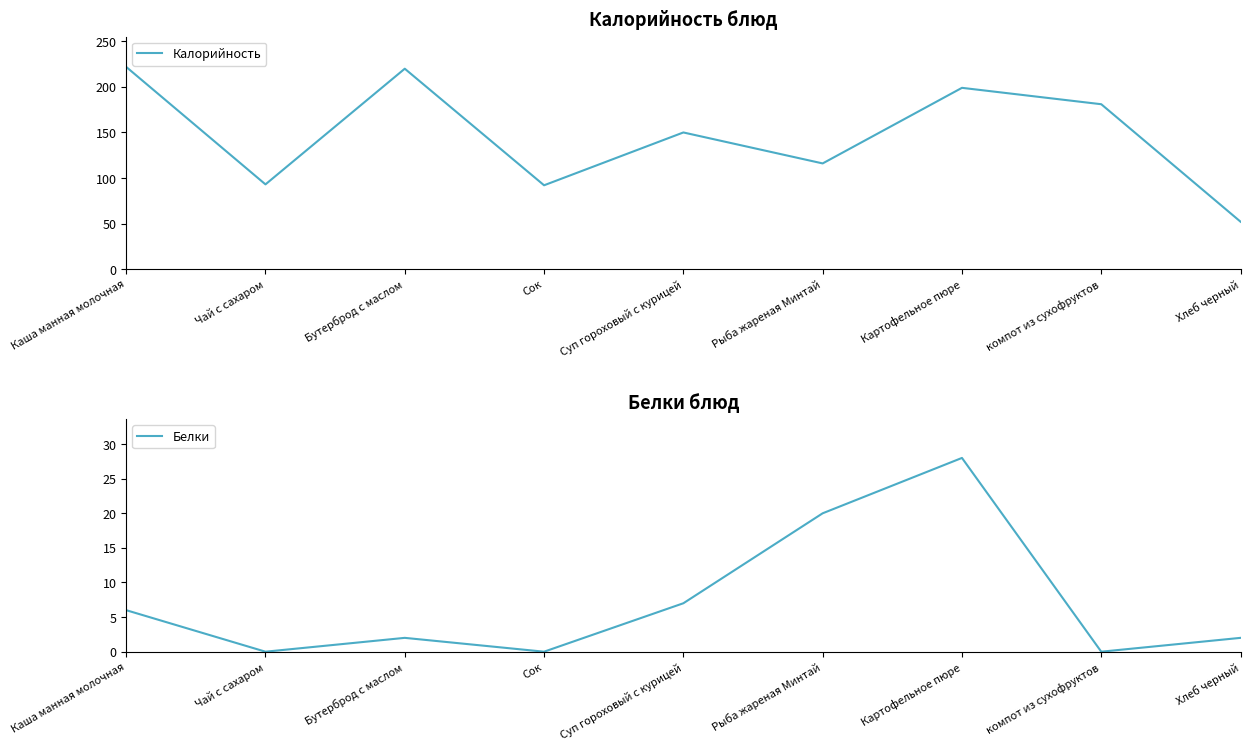

How many data points in Белки are less than 2?

3